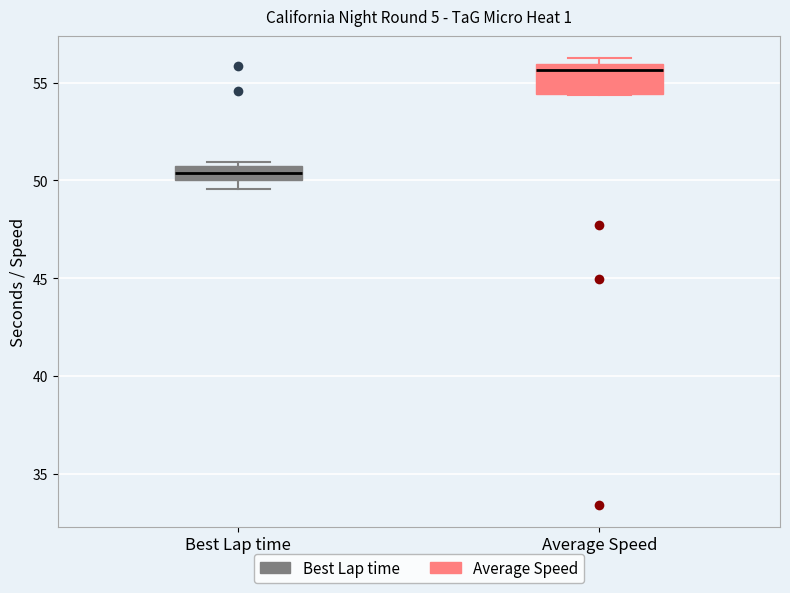

Where is the lower edge of the box for Best Lap time on the y-axis? The values are not printed on the chart, so give them approximately, as read against the axis.

50.0